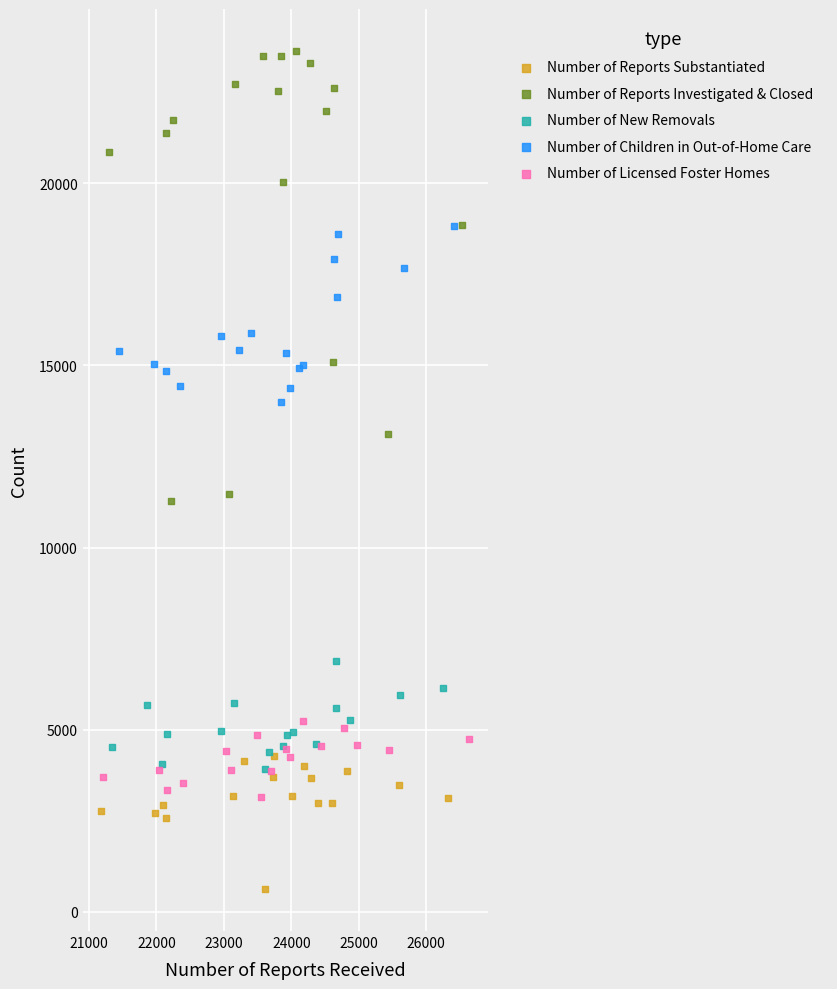

Which series reaches the maximum Y coordinate?

Number of Reports Investigated & Closed